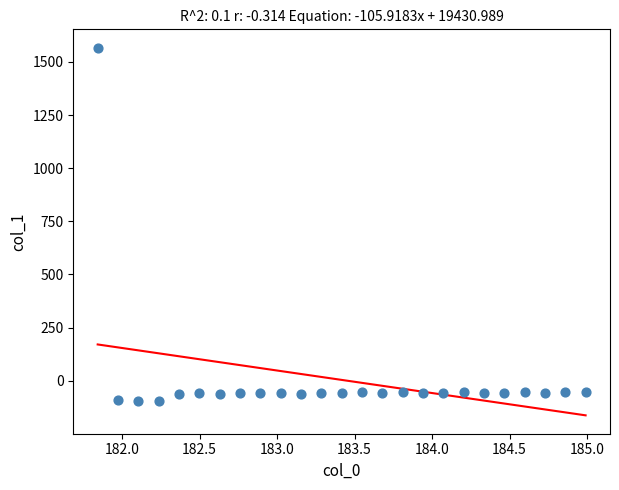

What is the range of X values (max minus min)?

3.1